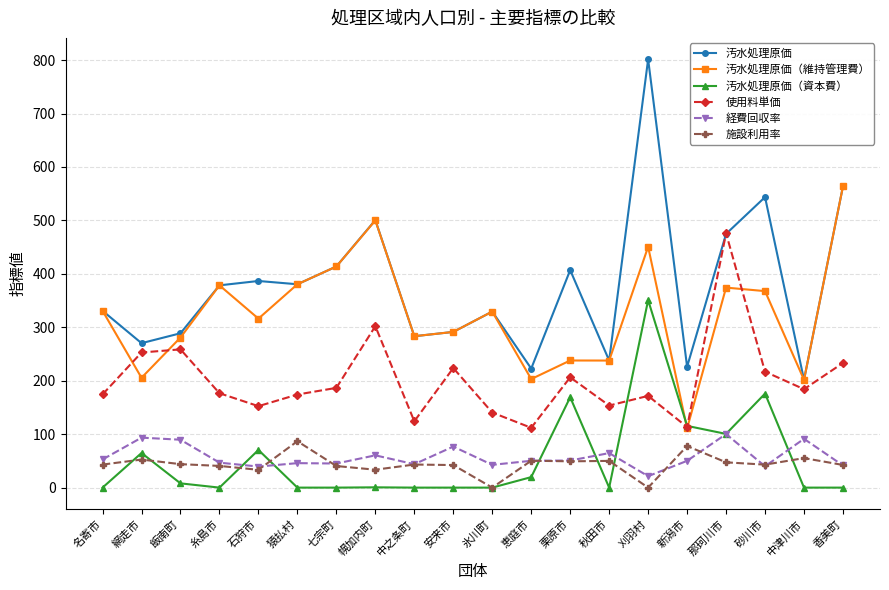

What is the spread (max minus min) of values at 刈羽村?

801.5